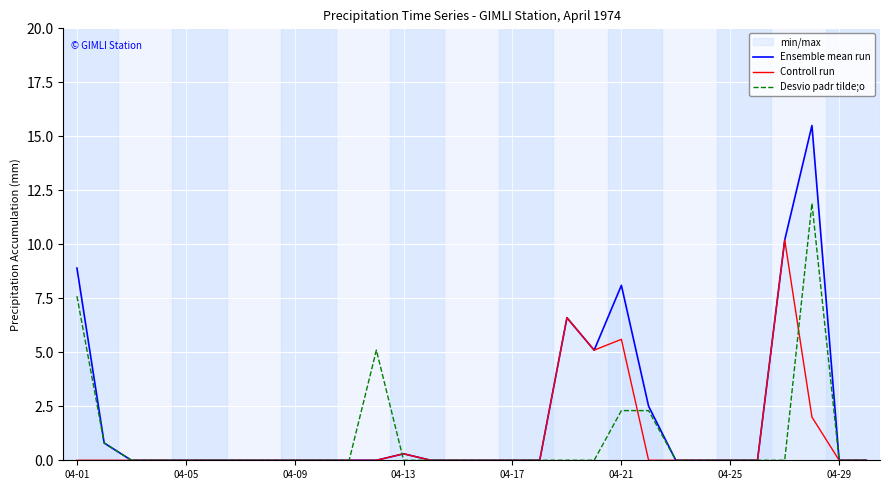

Which series has the widest spread of values?

Ensemble mean run